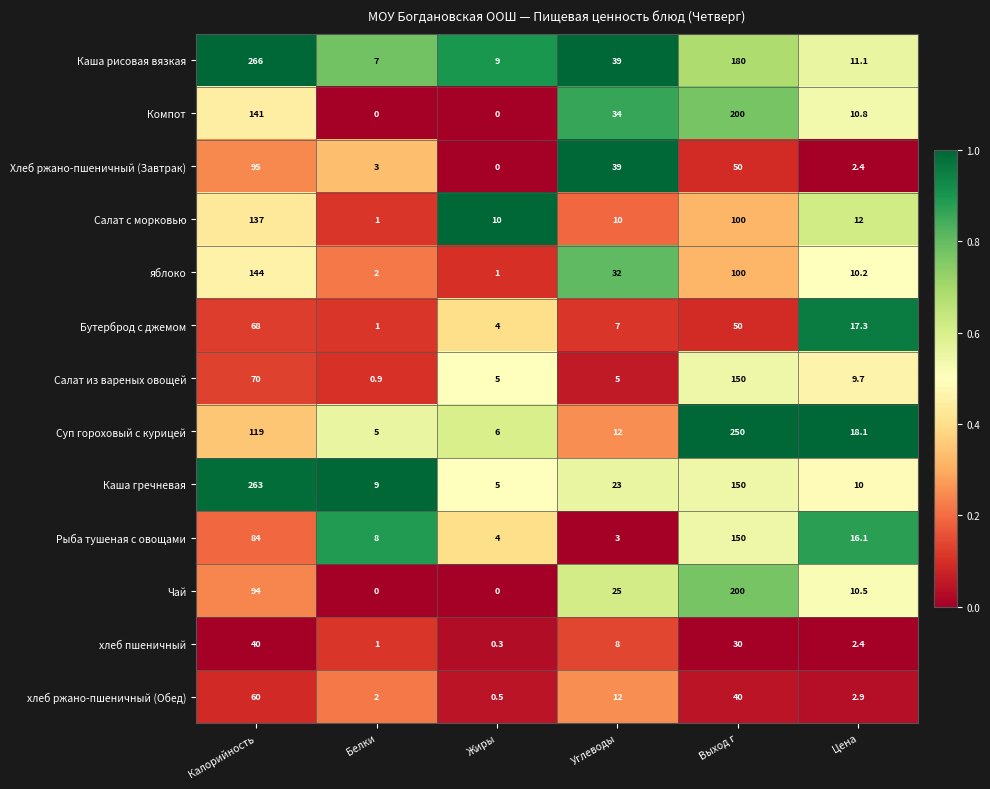

What is the sum of the Бутерброд с джемом values at Выход г and Цена?

67.3